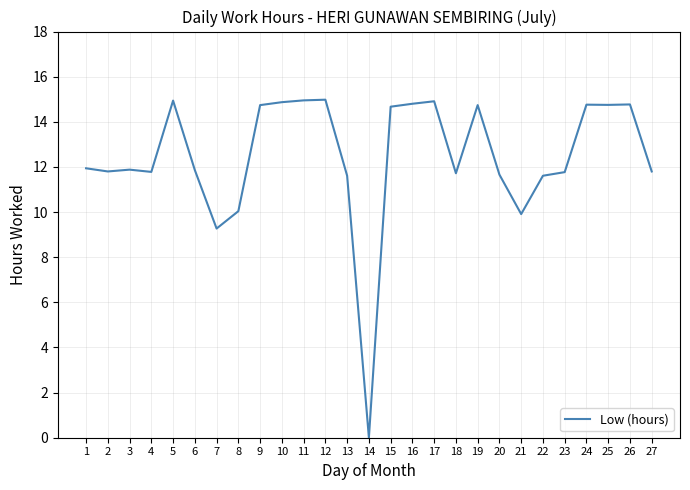

What is the maximum value shown in the chart?

15.0